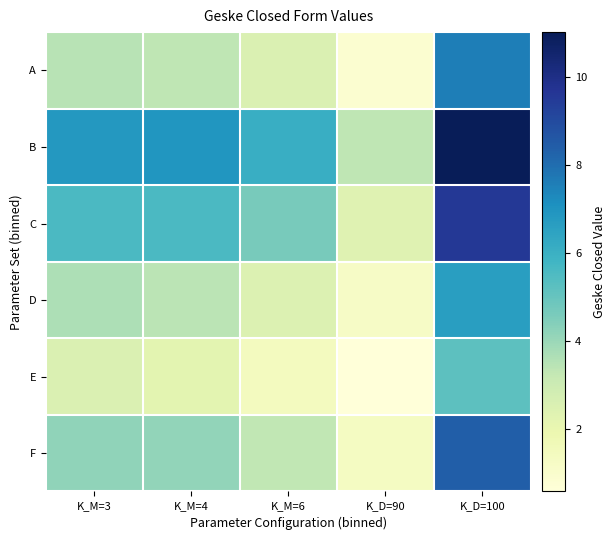

List the series in order of their peak value, lowest first.

E, D, A, F, C, B